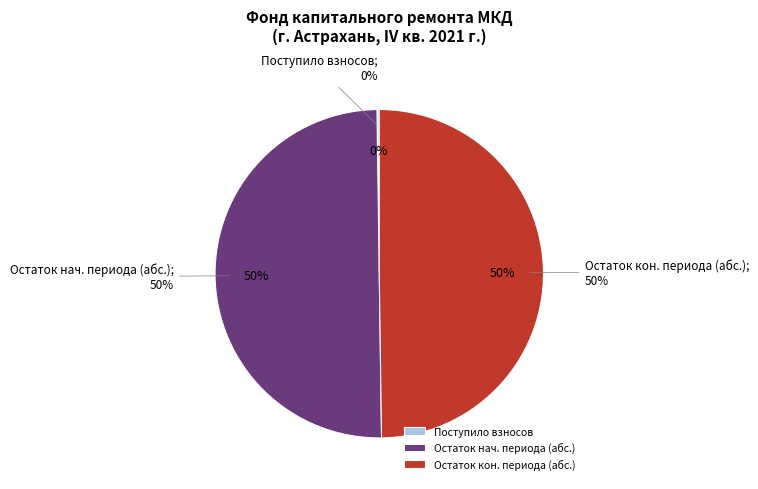

Is there a majority slice in this chart?

Yes